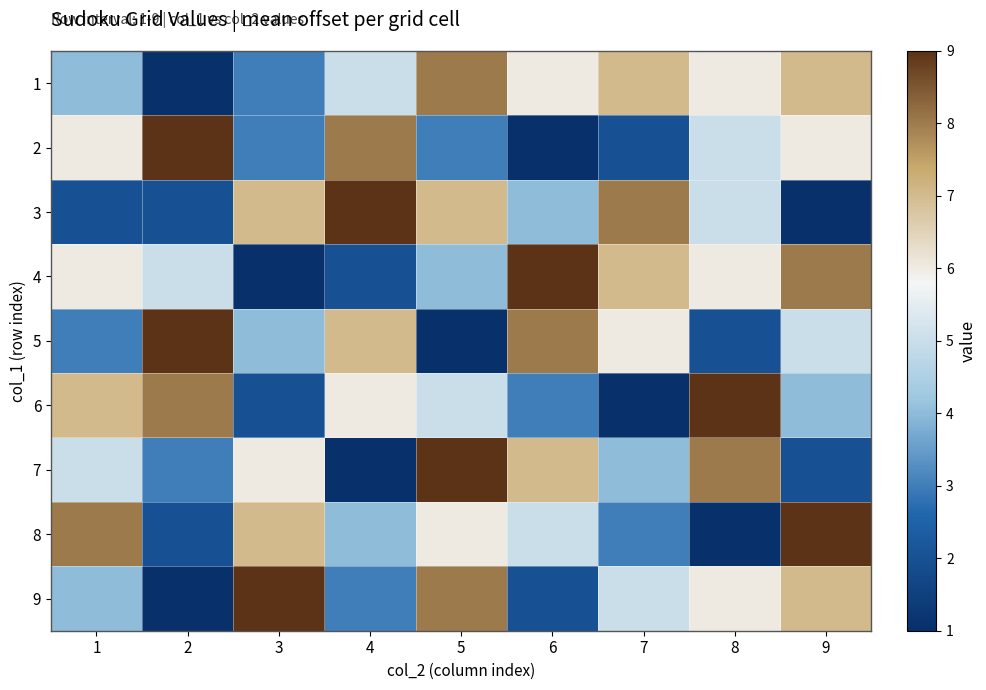

What is the total value across all series at 7?

43